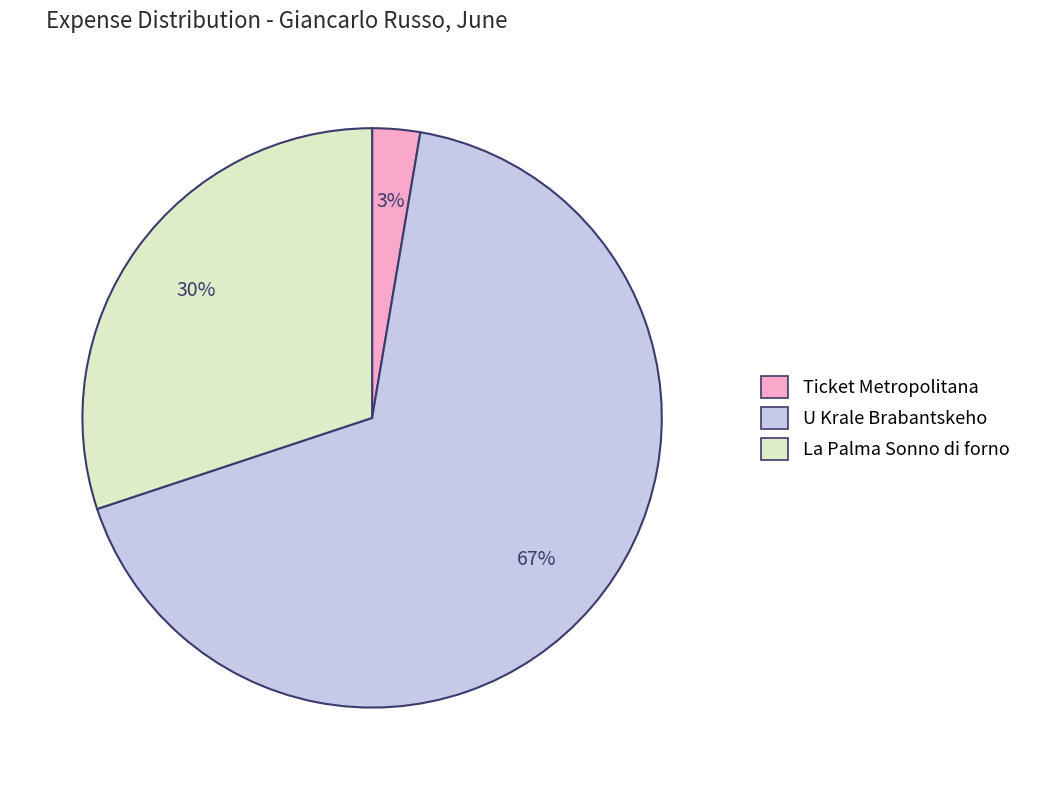

Which slice is the largest?

U Krale Brabantskeho